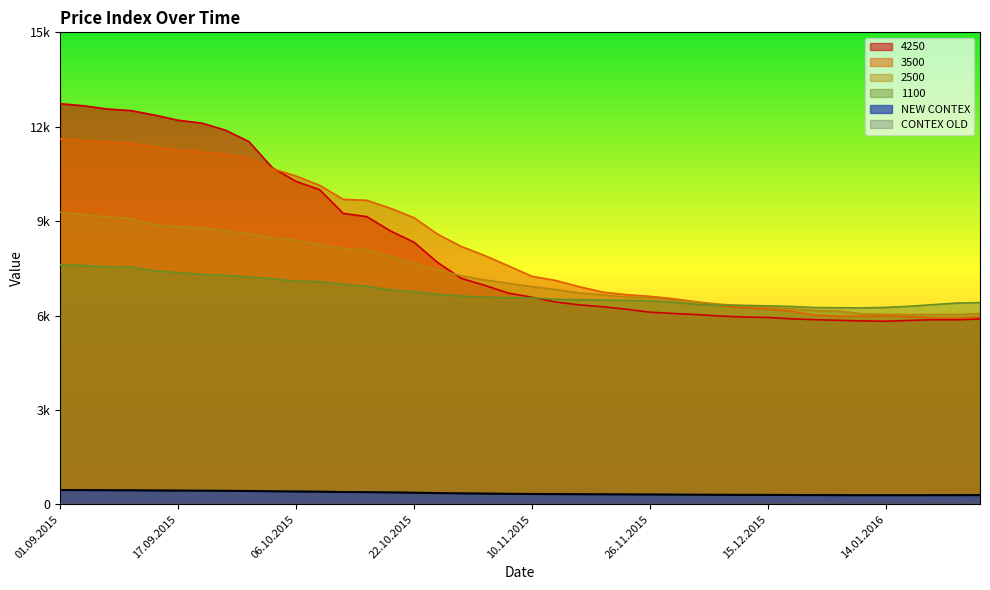

What is the maximum value shown in the chart?

12732.0